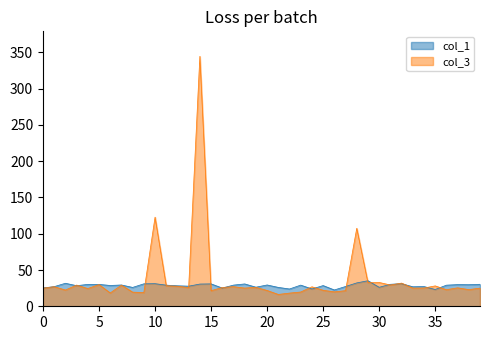

True or false: col_1 and col_3 cross at least once.

True